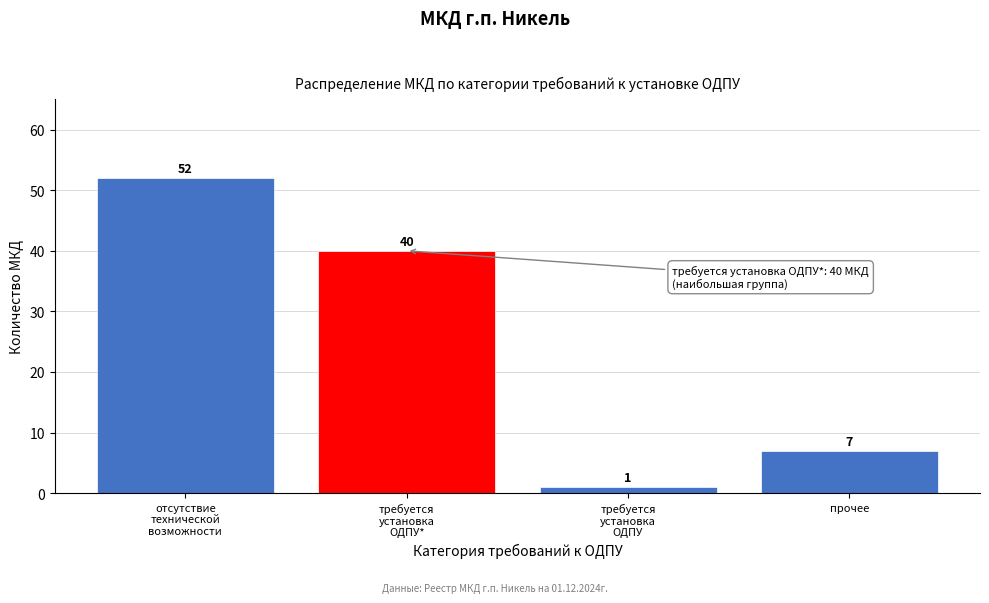

Reading left to right, extract all data points from this chart.

52	40	1	7